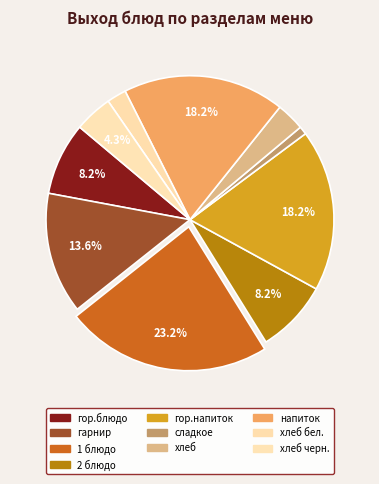

How many segments does this pie chart have?

10